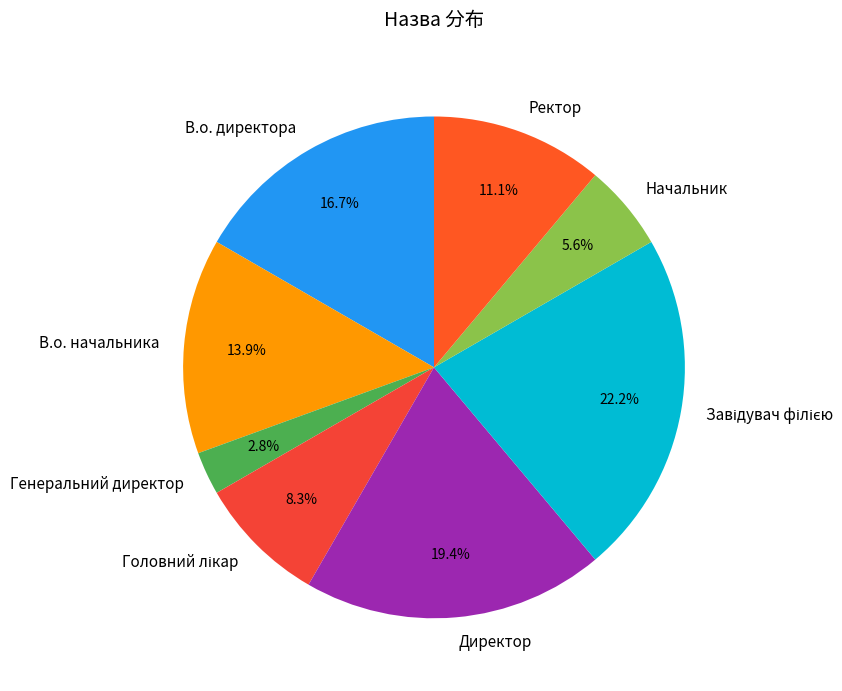

Count the number of slices in the pie.

8